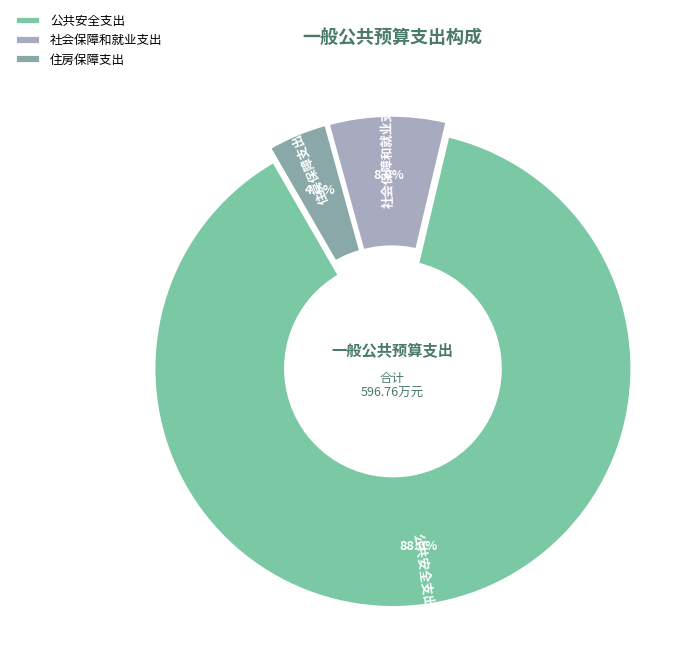

Which slice is the smallest?

住房保障支出